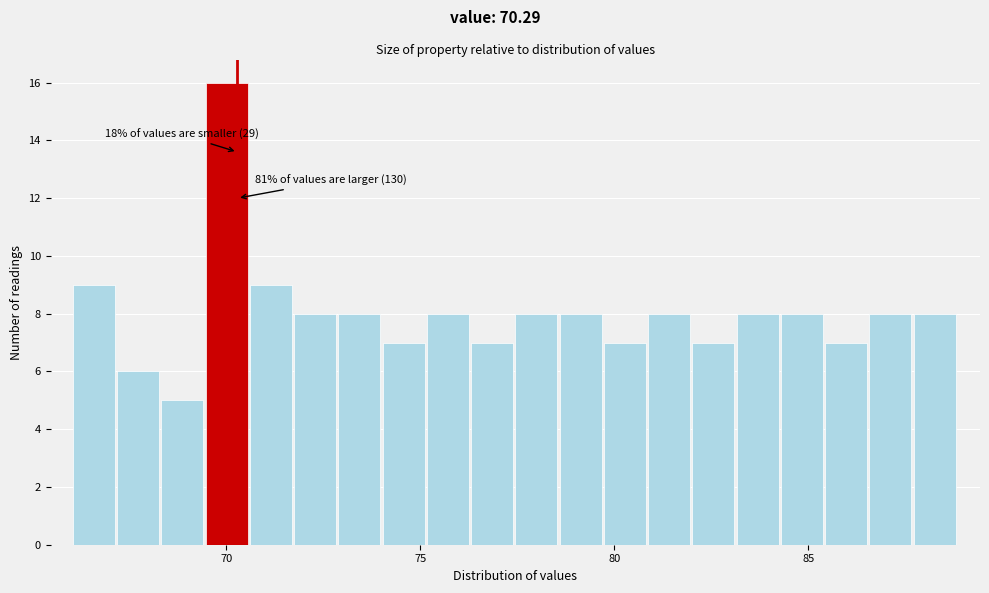

Read against the x-axis, roughly where is the centre of the tallest bar?

70.0